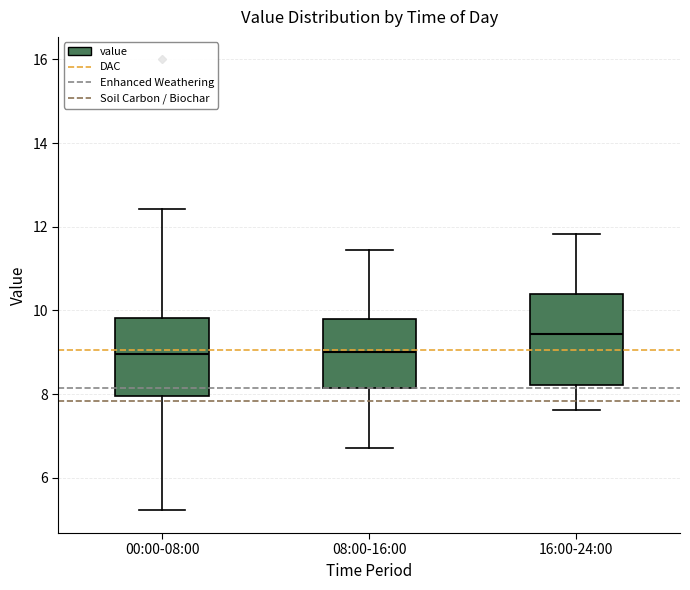

Which box has the highest median line?

16:00-24:00